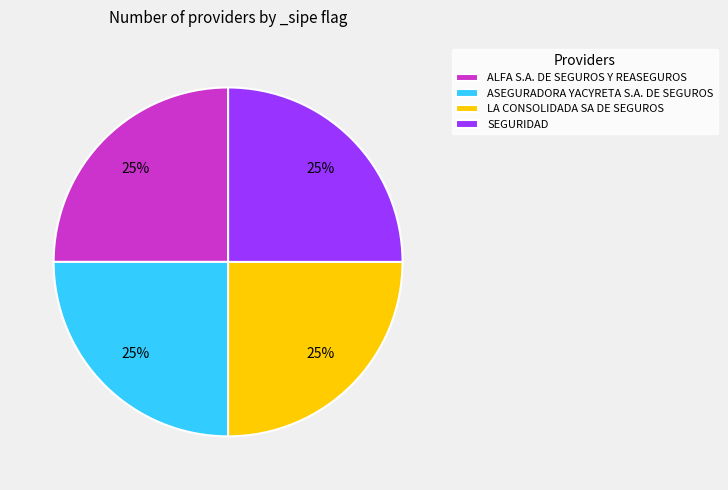

Count the number of slices in the pie.

4